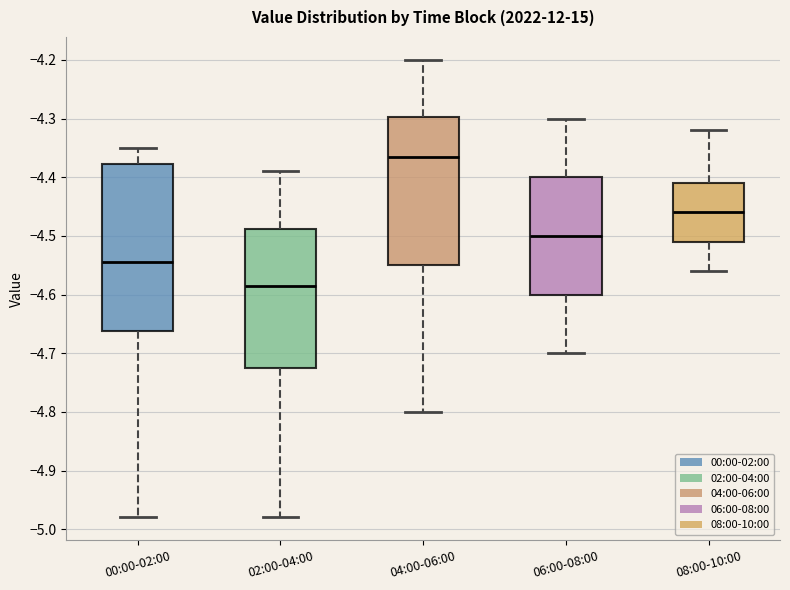

Where does the upper whisker of the box for 04:00-06:00 end on the y-axis? The values are not printed on the chart, so give them approximately, as read against the axis.

-4.20